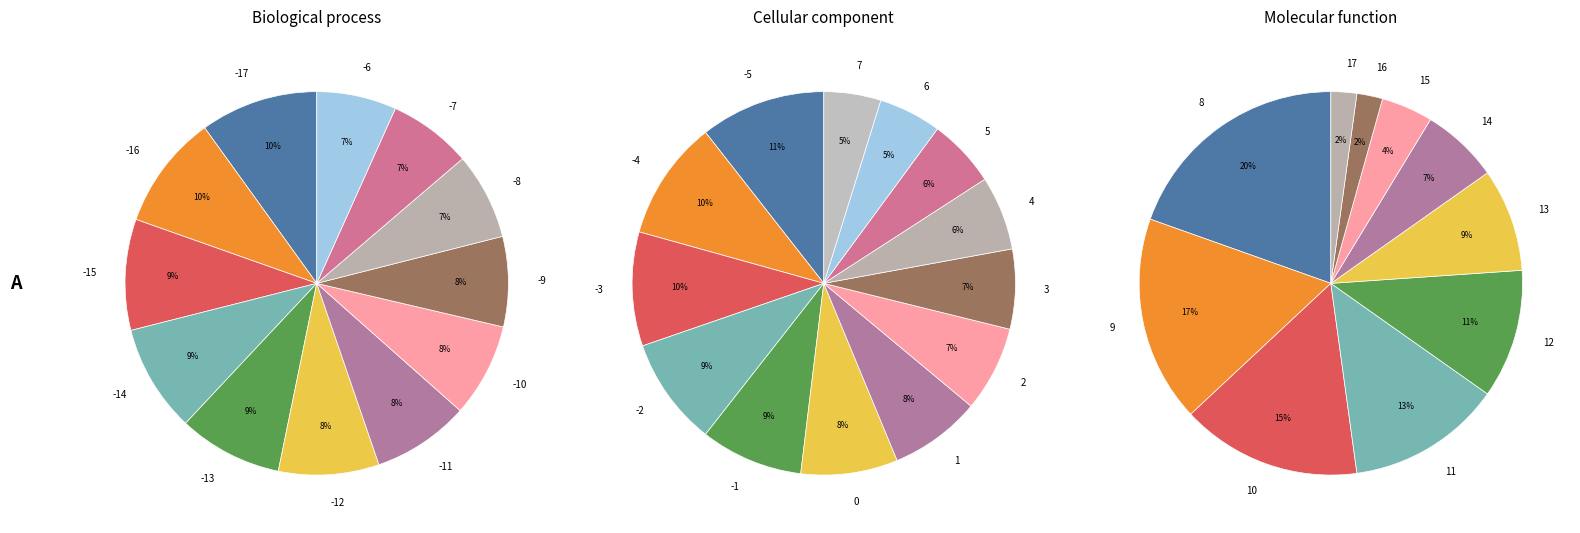

Rank the categories by value from lowest to highest.

-6, -7, -8, -9, -10, -11, -12, -13, -14, -15, -16, -17